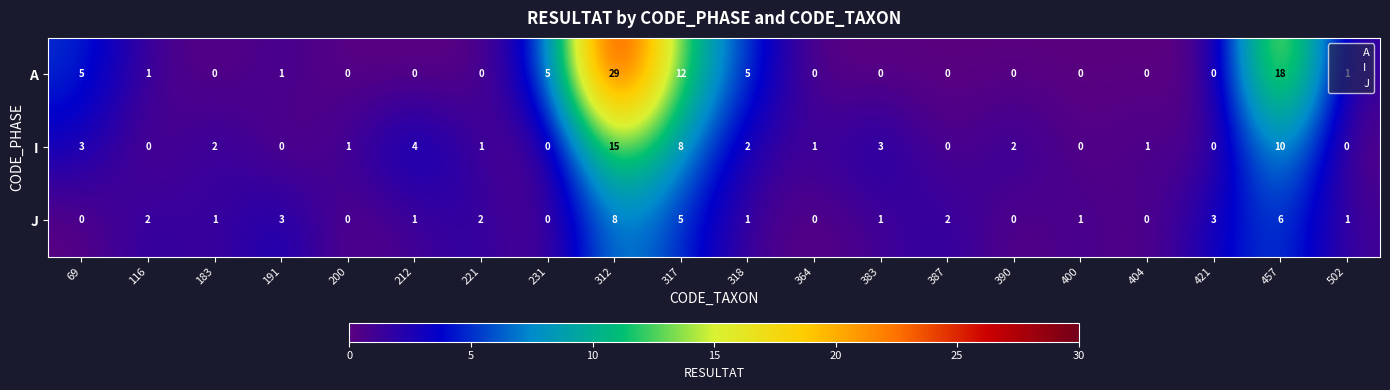

What is the difference between the highest and lowest values at 116?

2